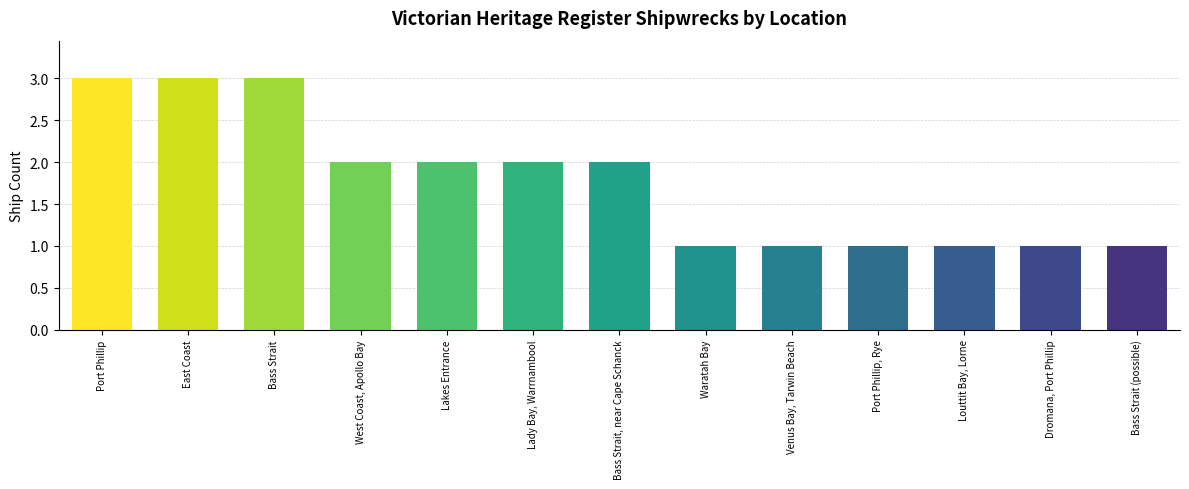

True or false: the data shows 3 at East Coast.

True